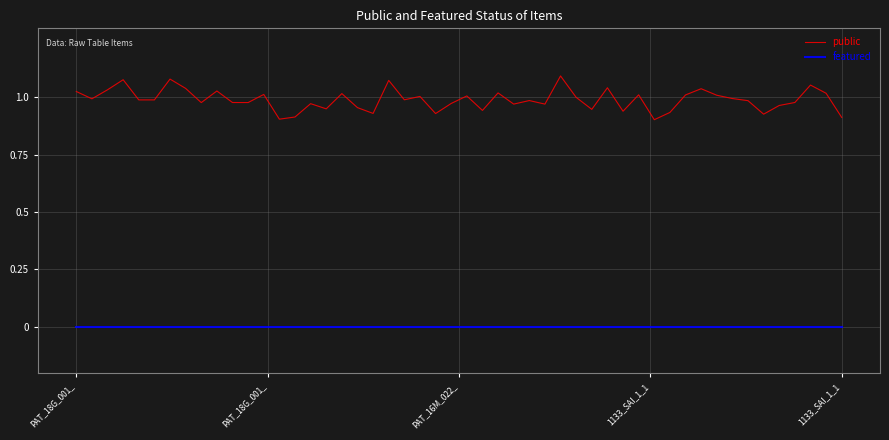

Which series has the largest total across all categories?

public